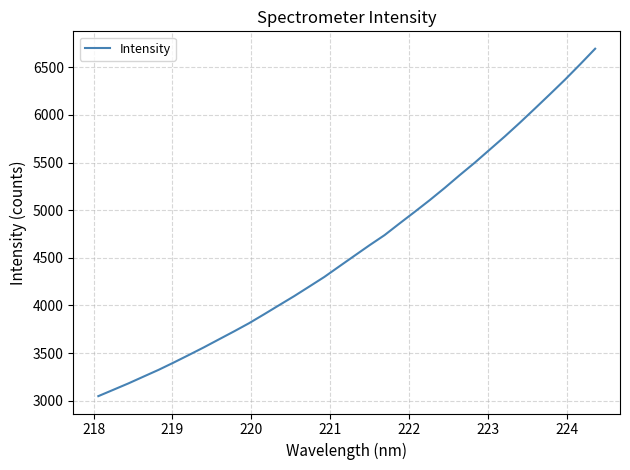

What is the greatest value displayed?

6696.0